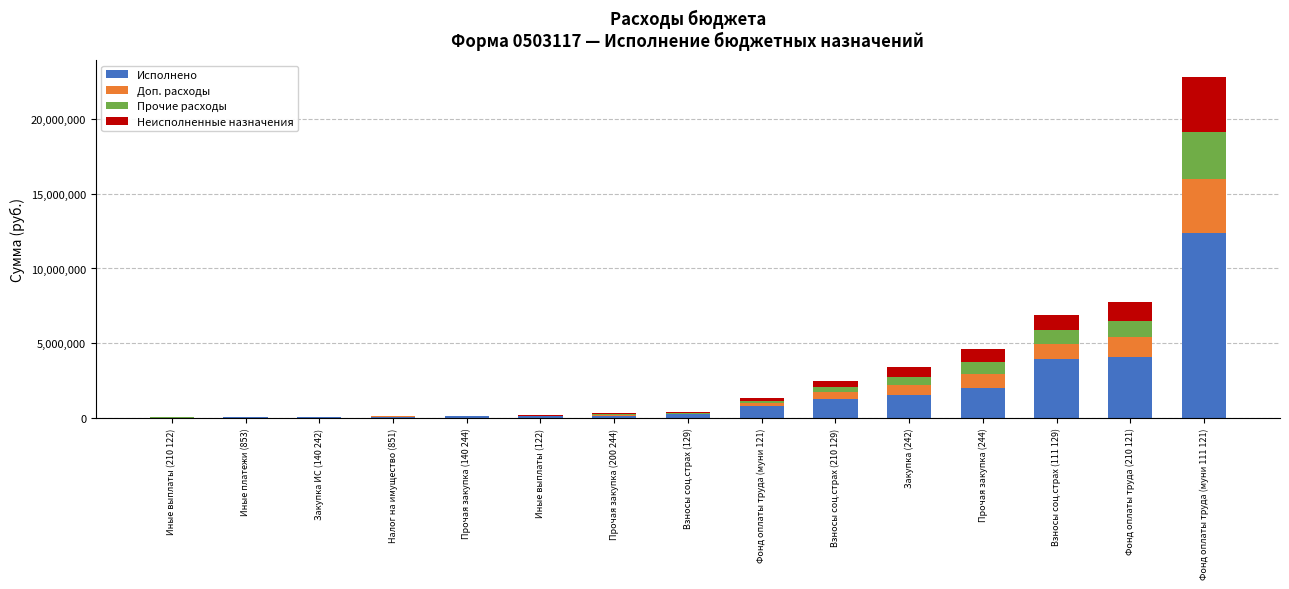

At Закупка (242), list the series in order from smallest to largest.

Прочие расходы, Доп. расходы, Неисполненные назначения, Исполнено